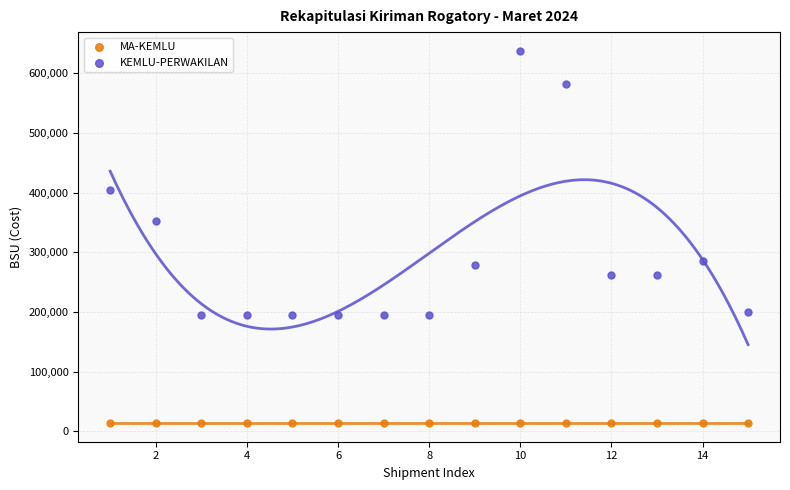

Which series contains the lowest Y value?

MA-KEMLU